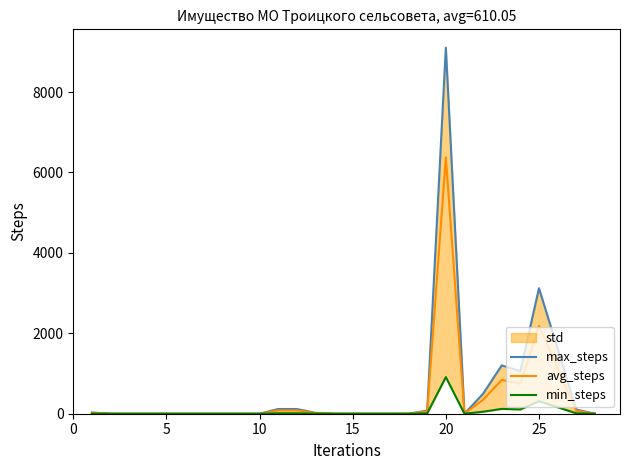

What is the highest value of the avg_steps series?

6372.7